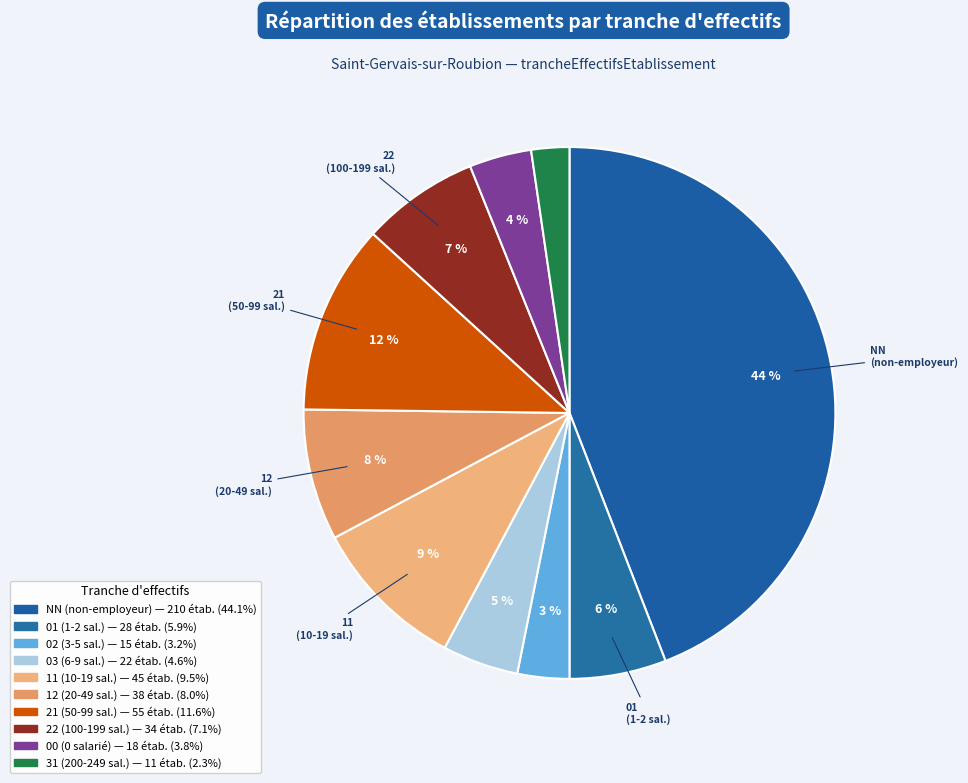

Does any single category account for the majority?

No